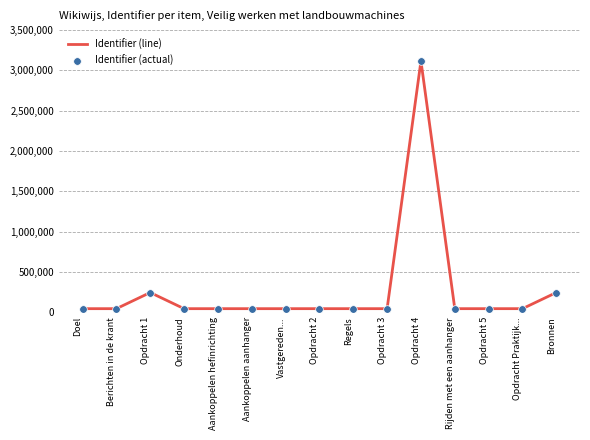

The value at Bronnen is 243244. True or false?

True